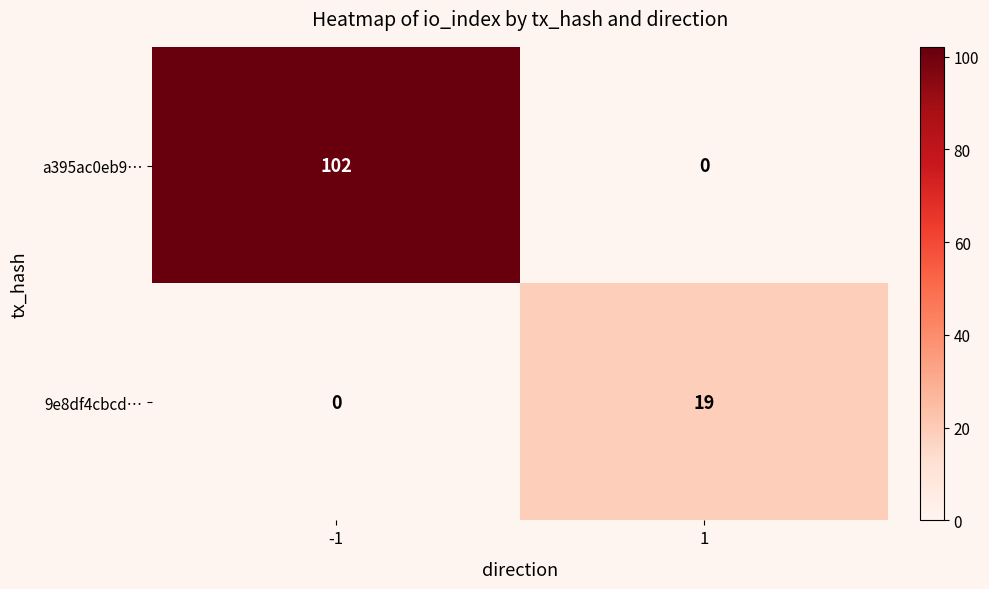

Reading left to right, list all the values displayed in this chart.

a395ac0eb9…: -1=102	1=0
9e8df4cbcd…: -1=0	1=19